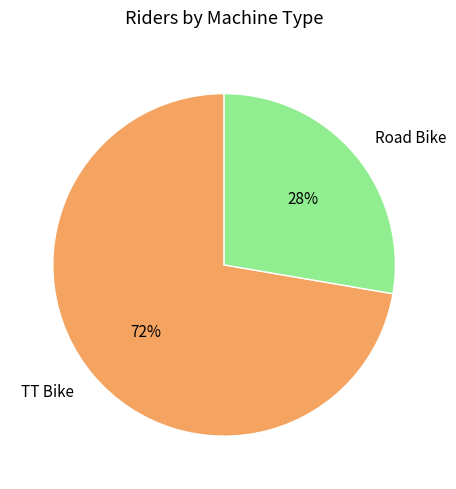

Rank the categories by value from lowest to highest.

Road Bike, TT Bike